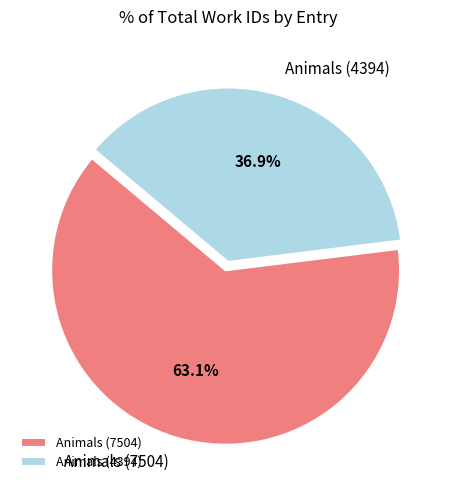

Combined, do Animals (7504) and Animals (4394) account for over 50%?

Yes